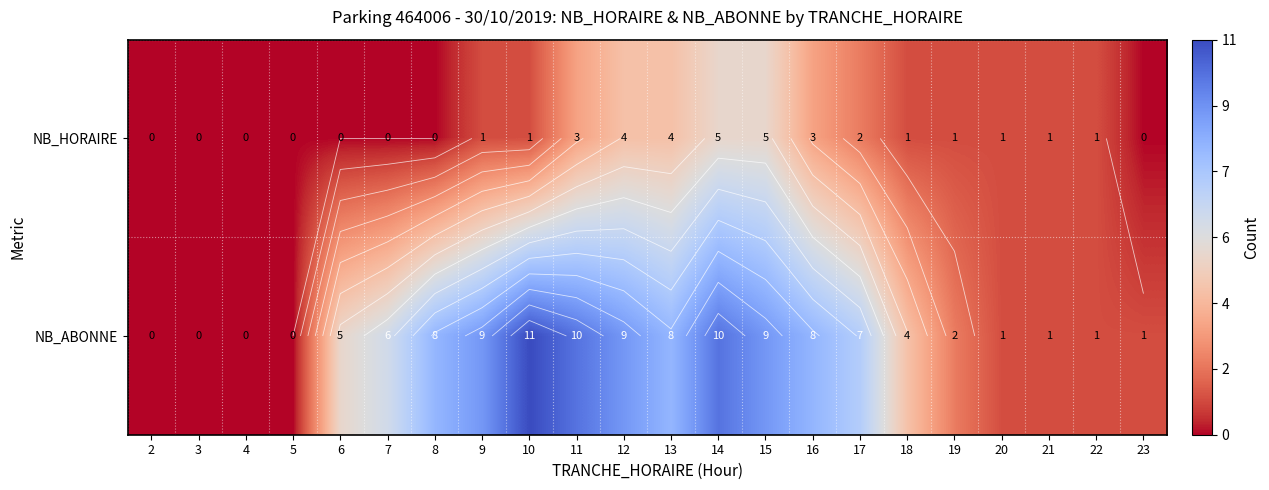

Count the number of data series in this chart.

2